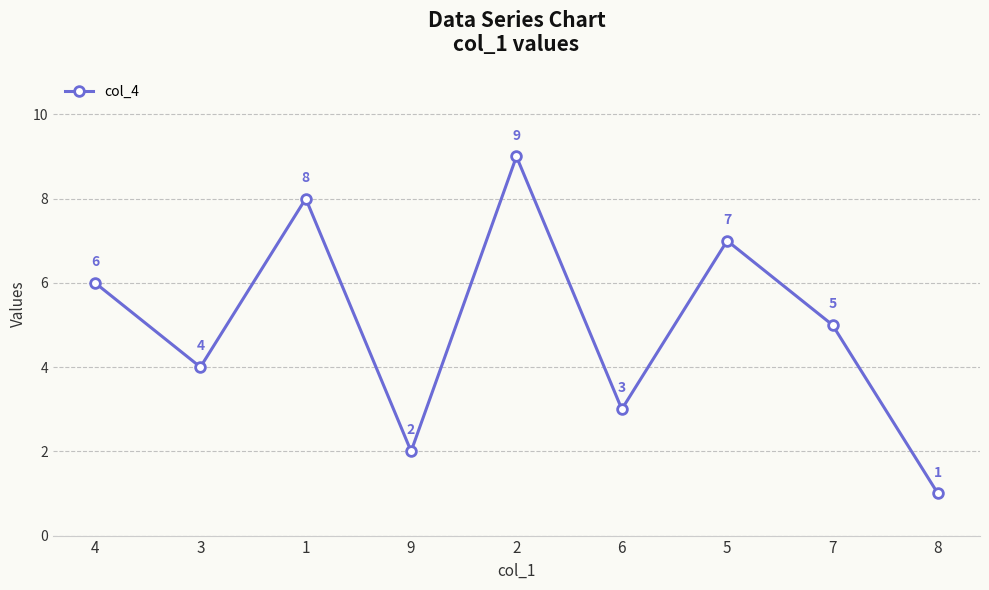

At which category does the chart reach its minimum across all series?

8